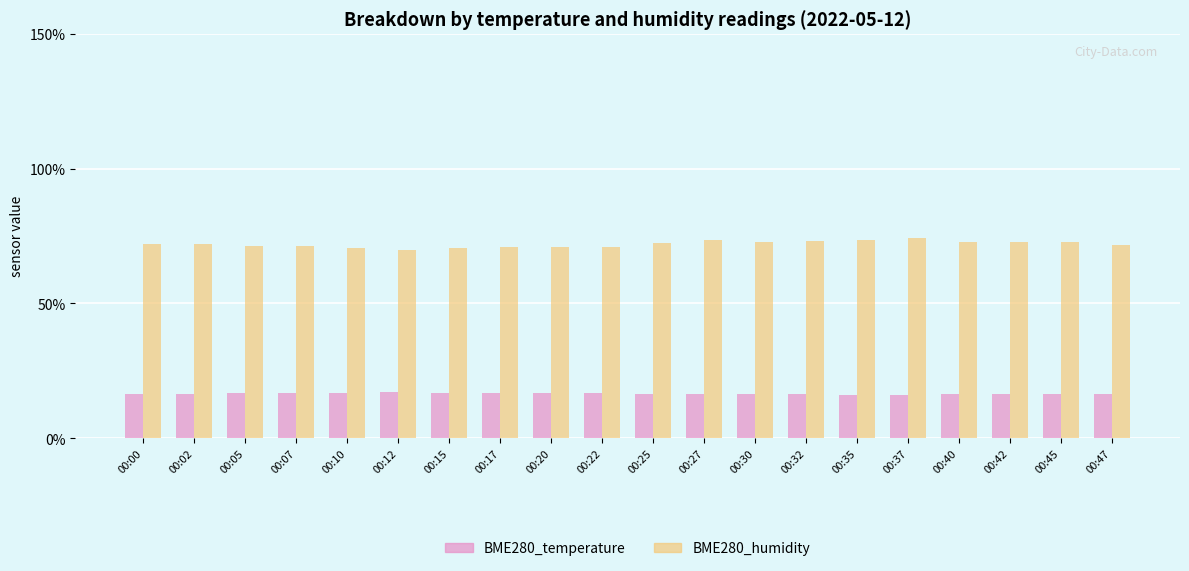

What value does the BME280_humidity series have at 00:22?

71.1